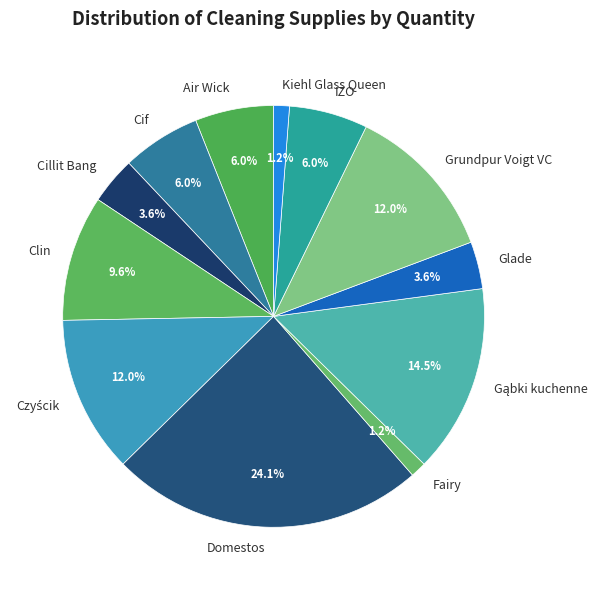

What portion of the pie excludes Glade?

96.4%